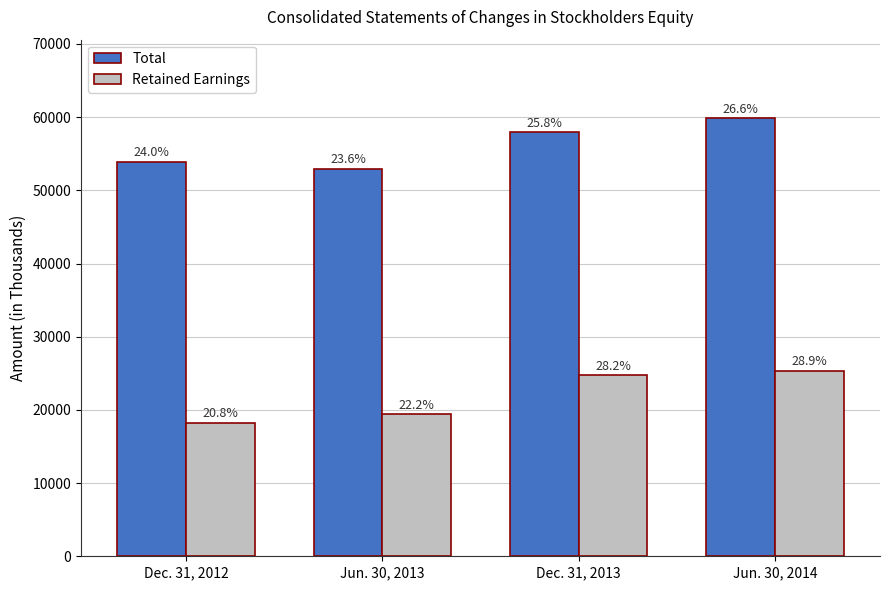

What is the total value across all series at Dec. 31, 2012?

72193